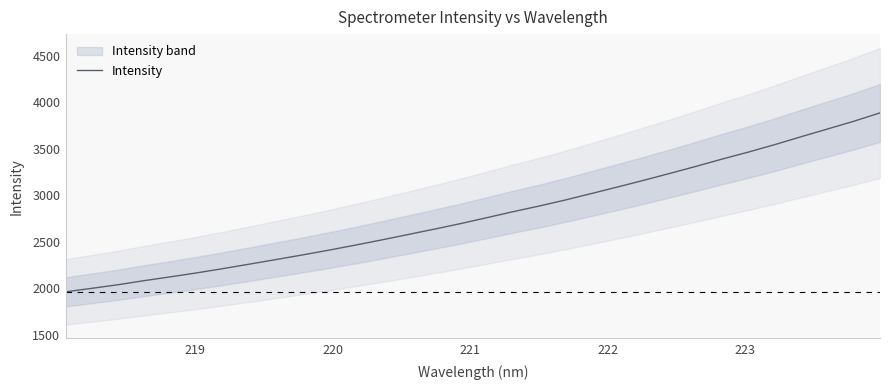

Does the chart have visible grid lines?

No